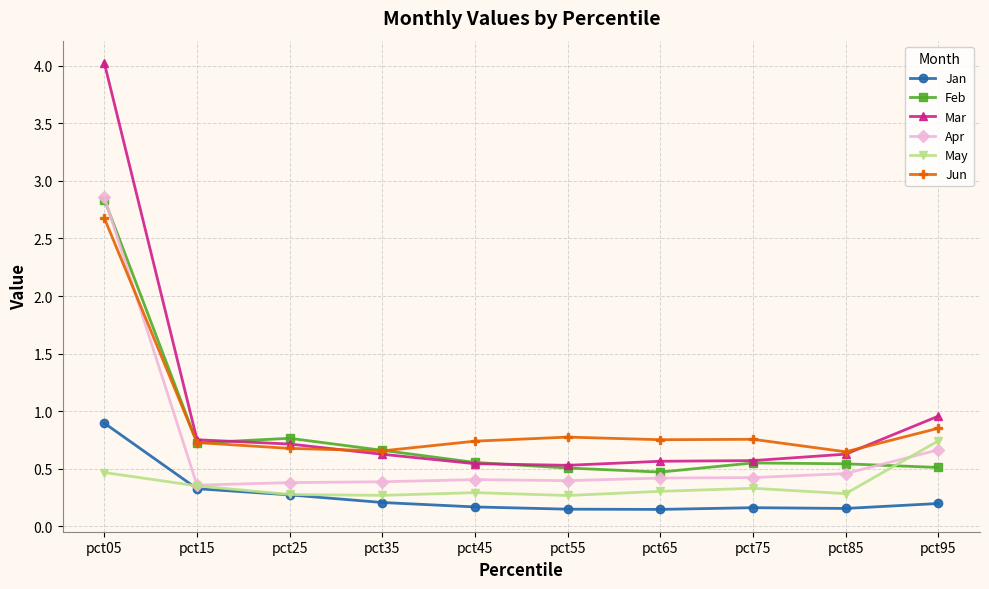

The value of Jun at pct05 is 0.6. True or false?

False